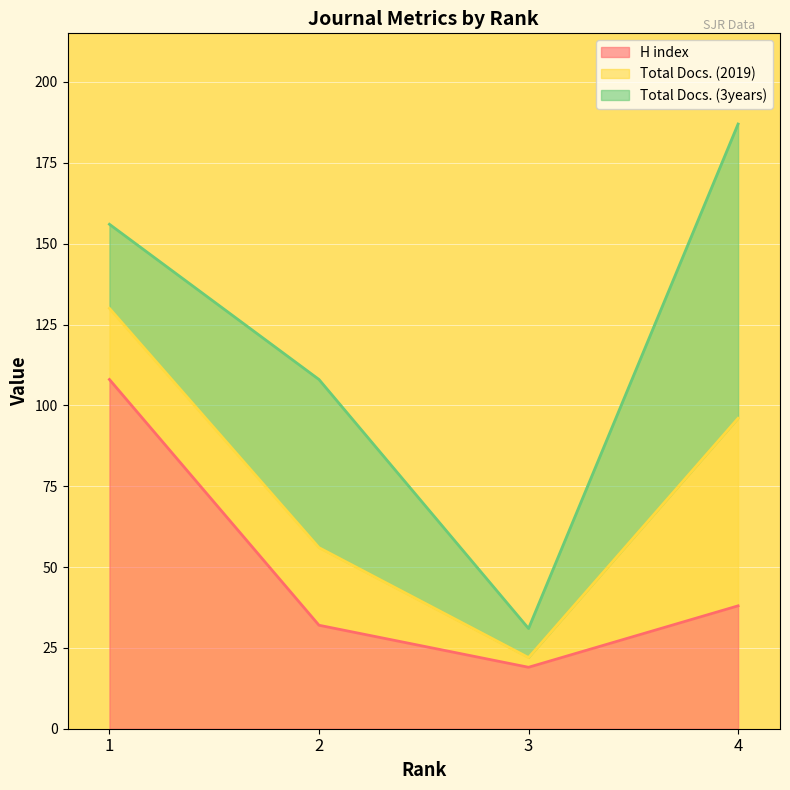

How many times do H index and Total Docs. (3years) cross each other?

3